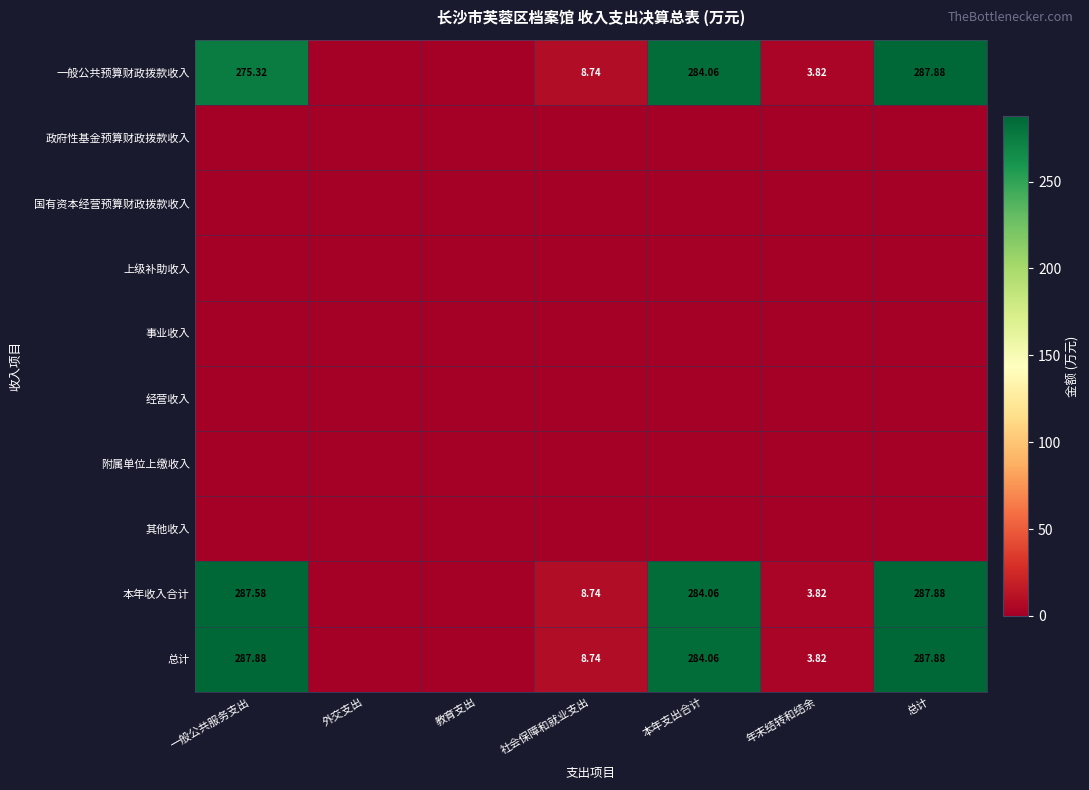

Between 总计 and 年末结转和结余, which is larger?

总计